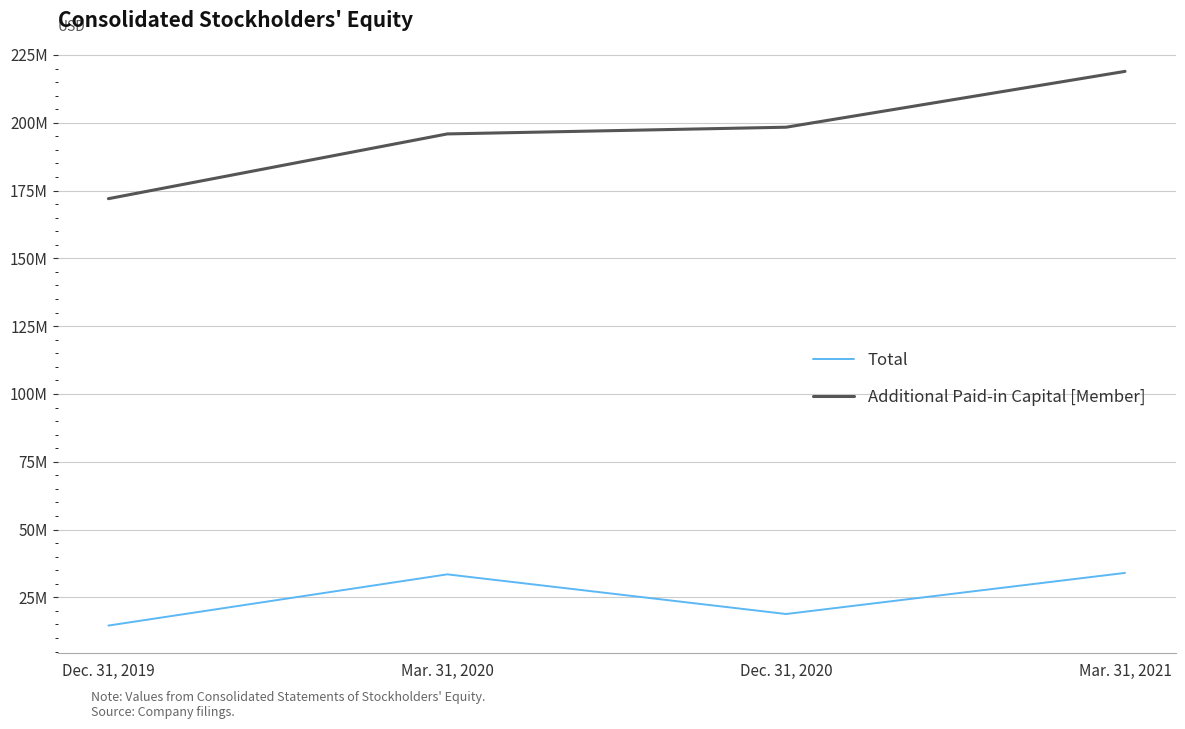

Is this an area chart (filled region under the line)?

No